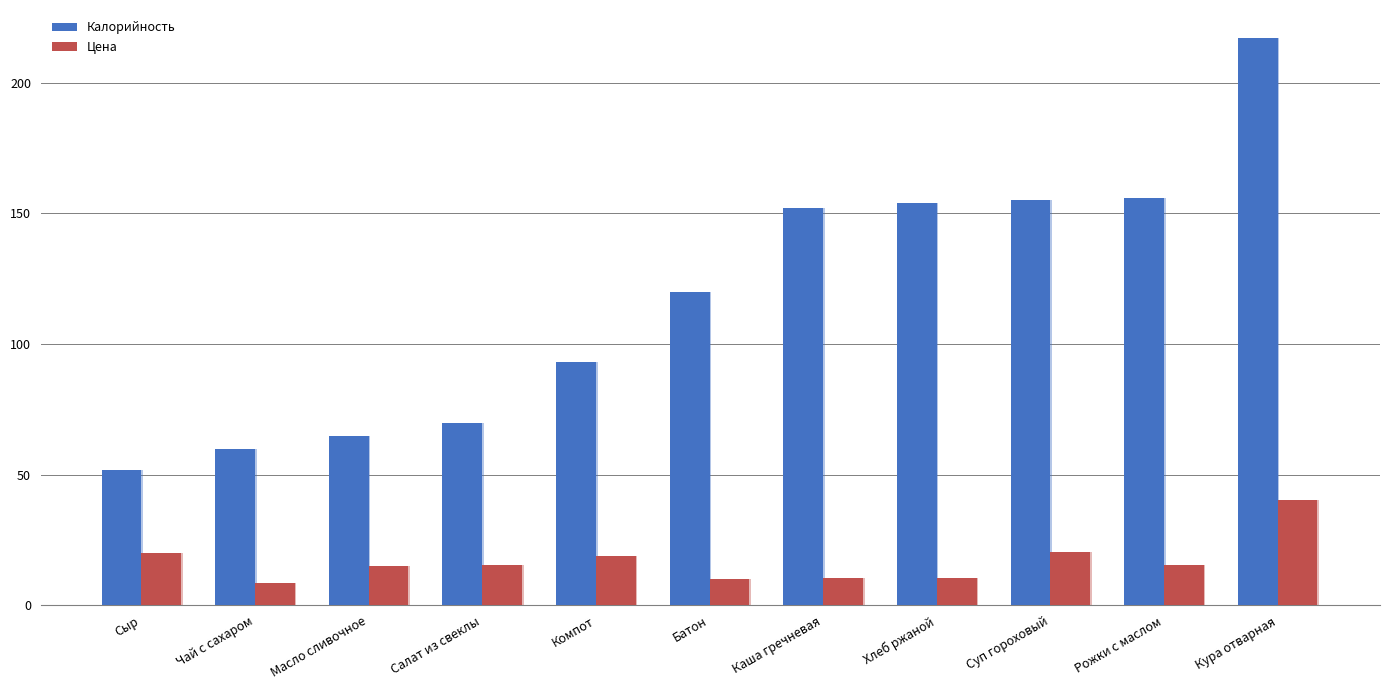

At which label does Калорийность first exceed 120?

Каша гречневая